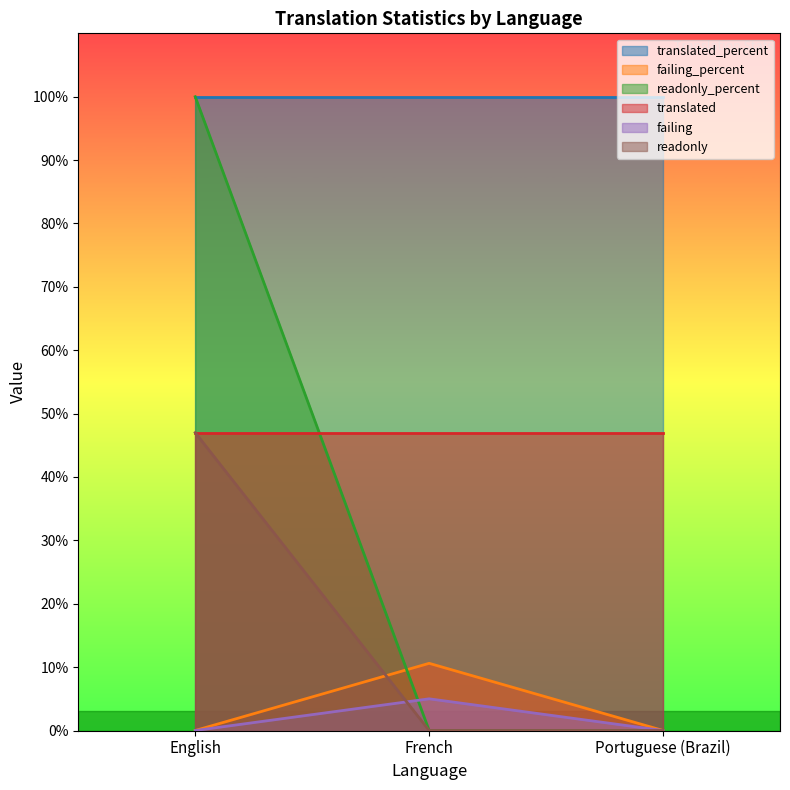

Is the value of failing at French greater than the value of failing_percent at French?

No